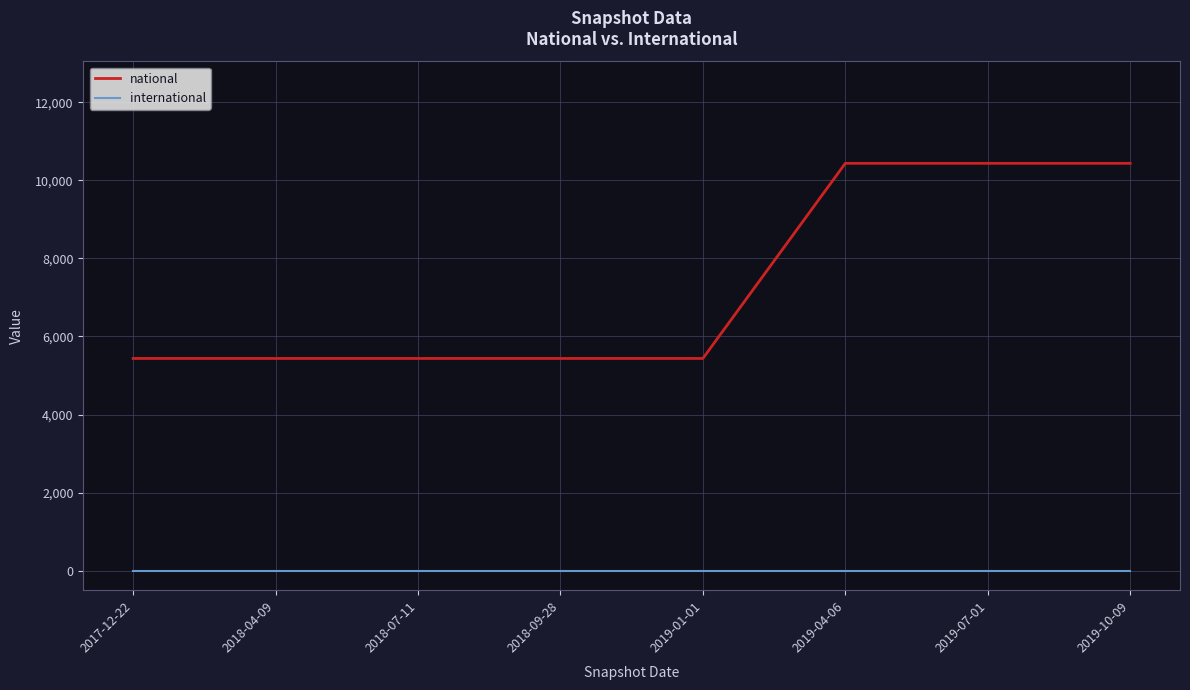

The value of international at 2017-12-22 is 0. True or false?

True